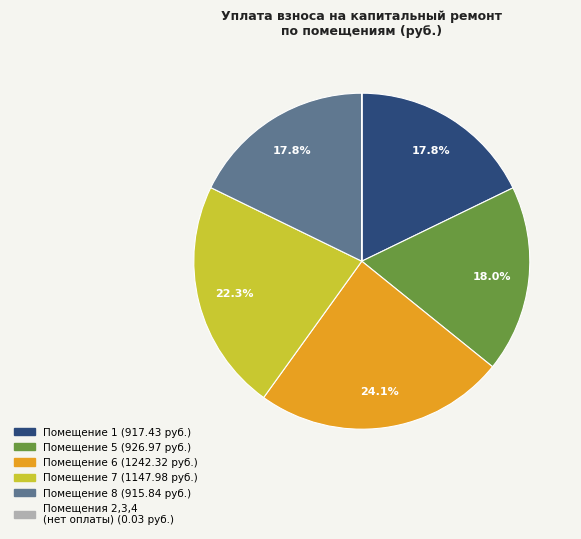

To the nearest percent, what is the average slice percentage?

17%